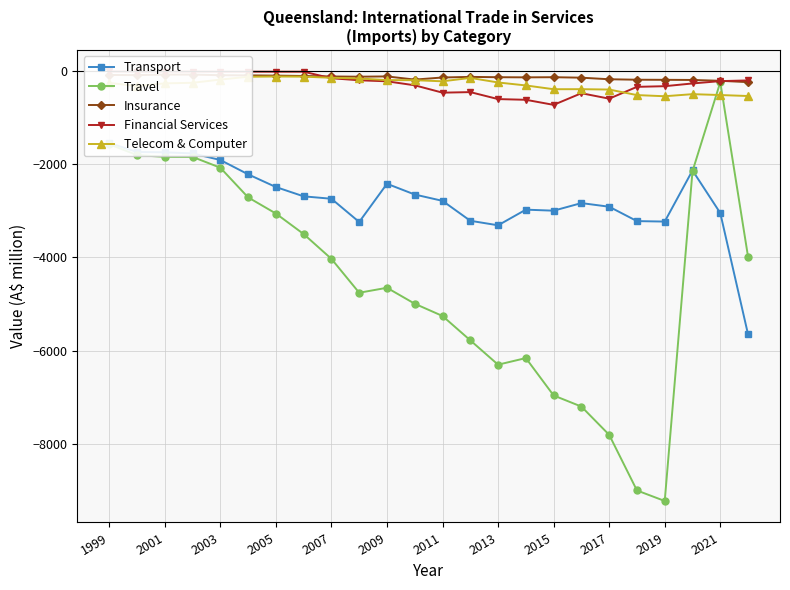

Which series has the widest spread of values?

Travel